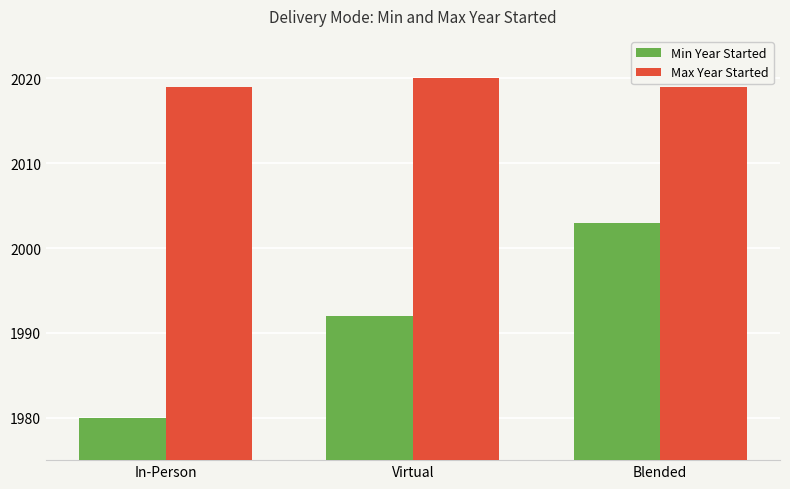

True or false: Min Year Started has a value of 2003 at Blended.

True